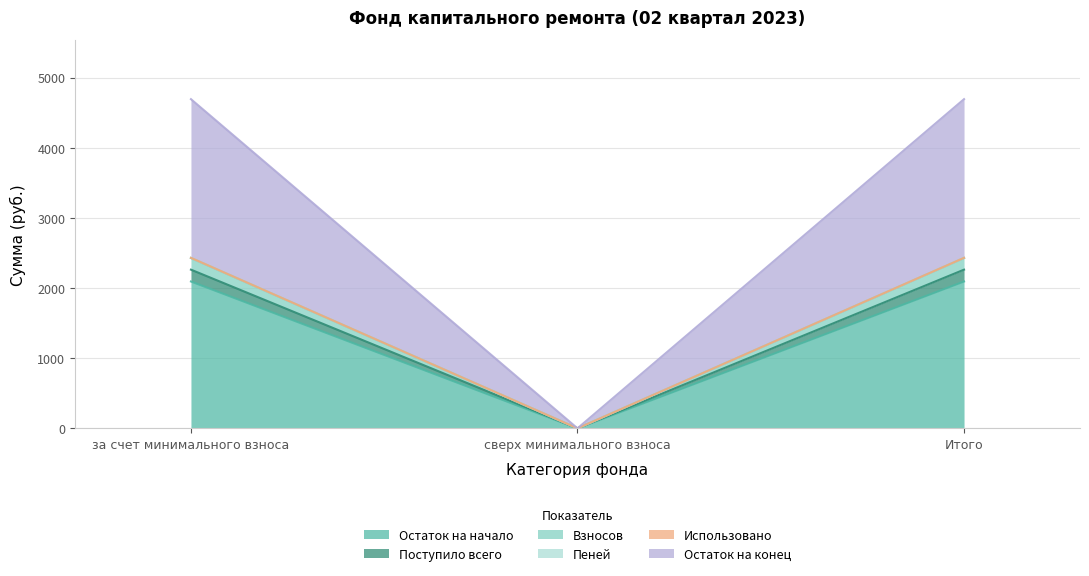

Is it true that Взносов equals 2262.9 at за счет минимального взноса?

True